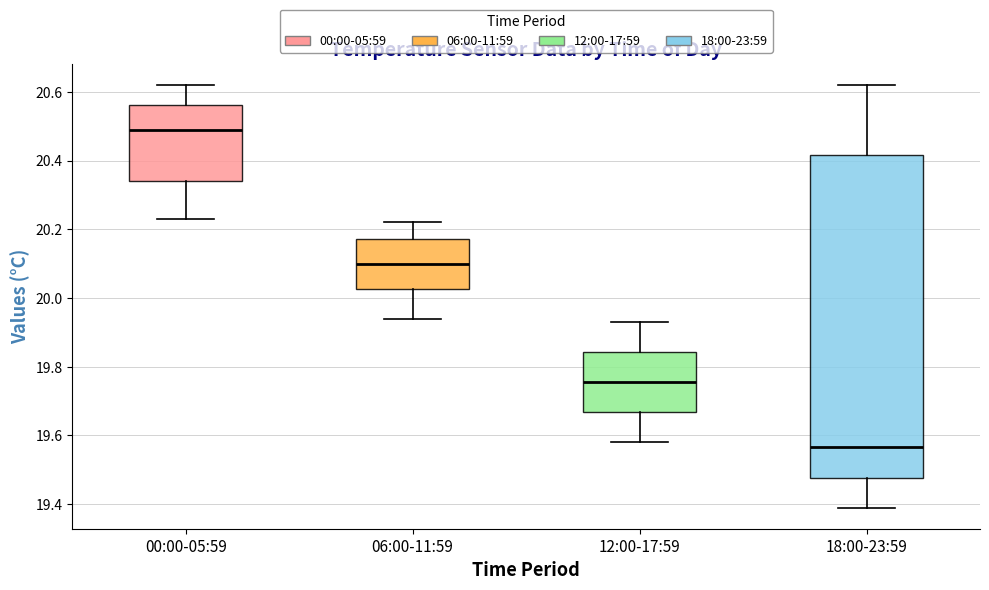

Where is the upper edge of the box for 18:00-23:59 on the y-axis? The values are not printed on the chart, so give them approximately, as read against the axis.

20.42